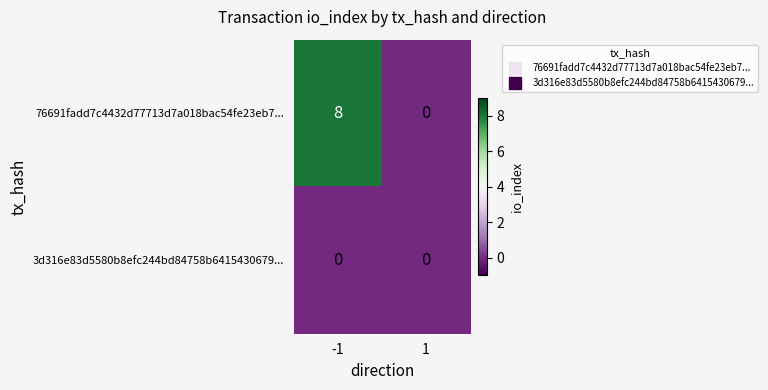

What is the approximate value of 76691fadd7c4432d77713d7a018bac54fe23eb7... at -1?

8